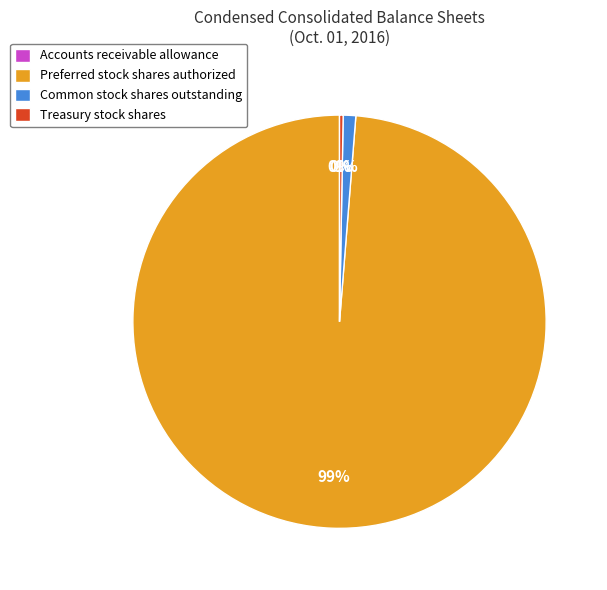

Which has a higher value, Common stock shares outstanding or Preferred stock shares authorized?

Preferred stock shares authorized